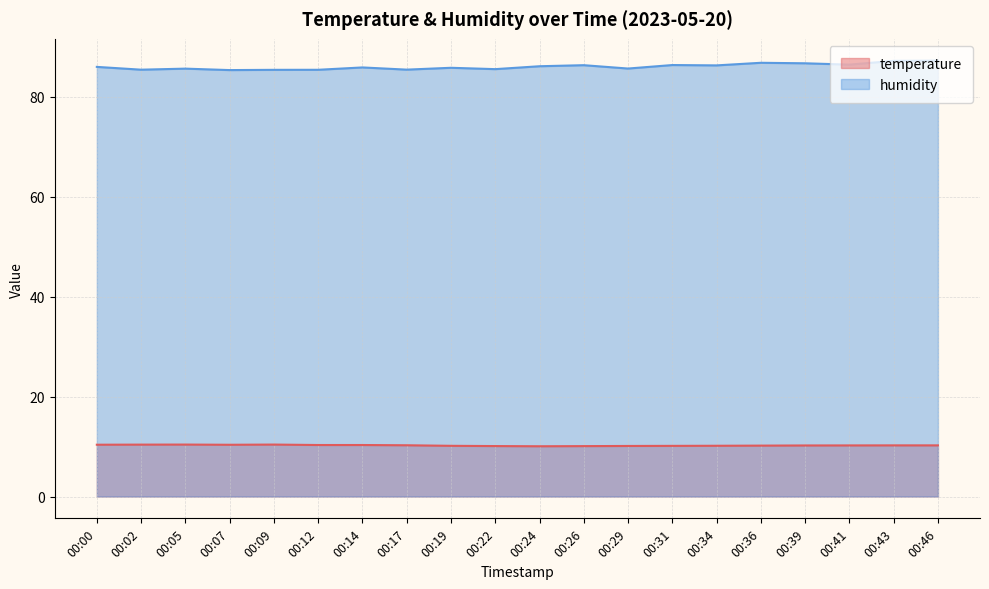

Which series has the largest range (max minus min)?

humidity